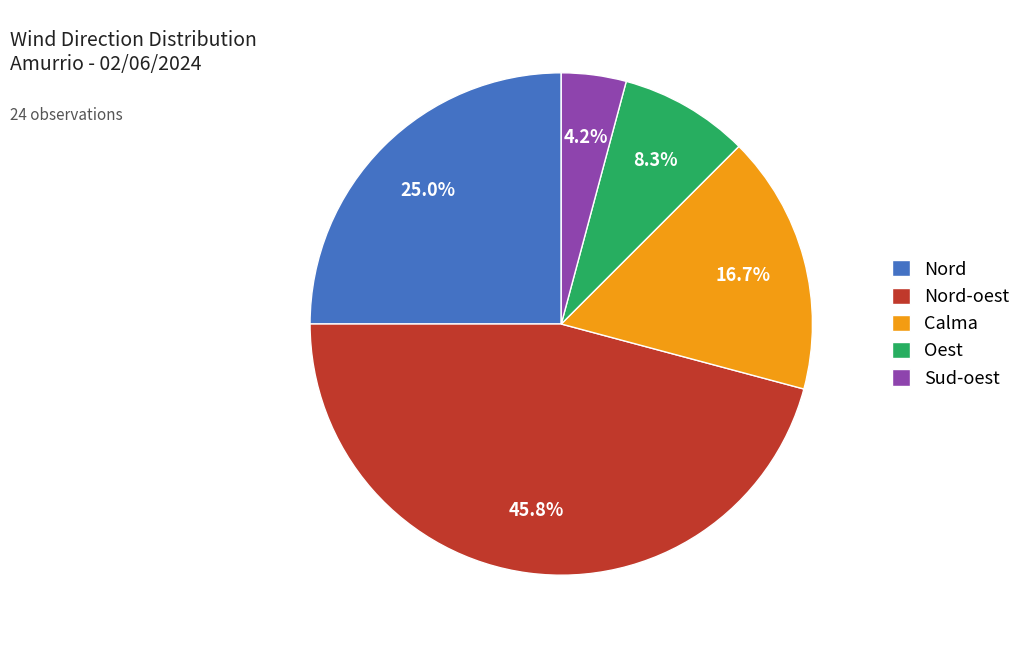

To the nearest percent, what percentage of the pie is Nord-oest?

46%